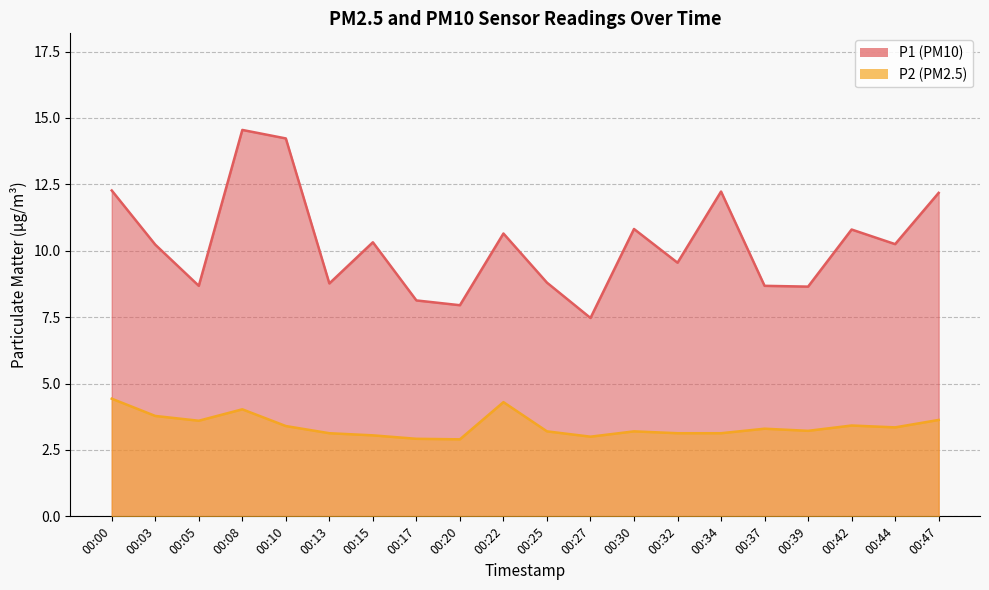

True or false: P1 and P2 intersect in this chart.

False